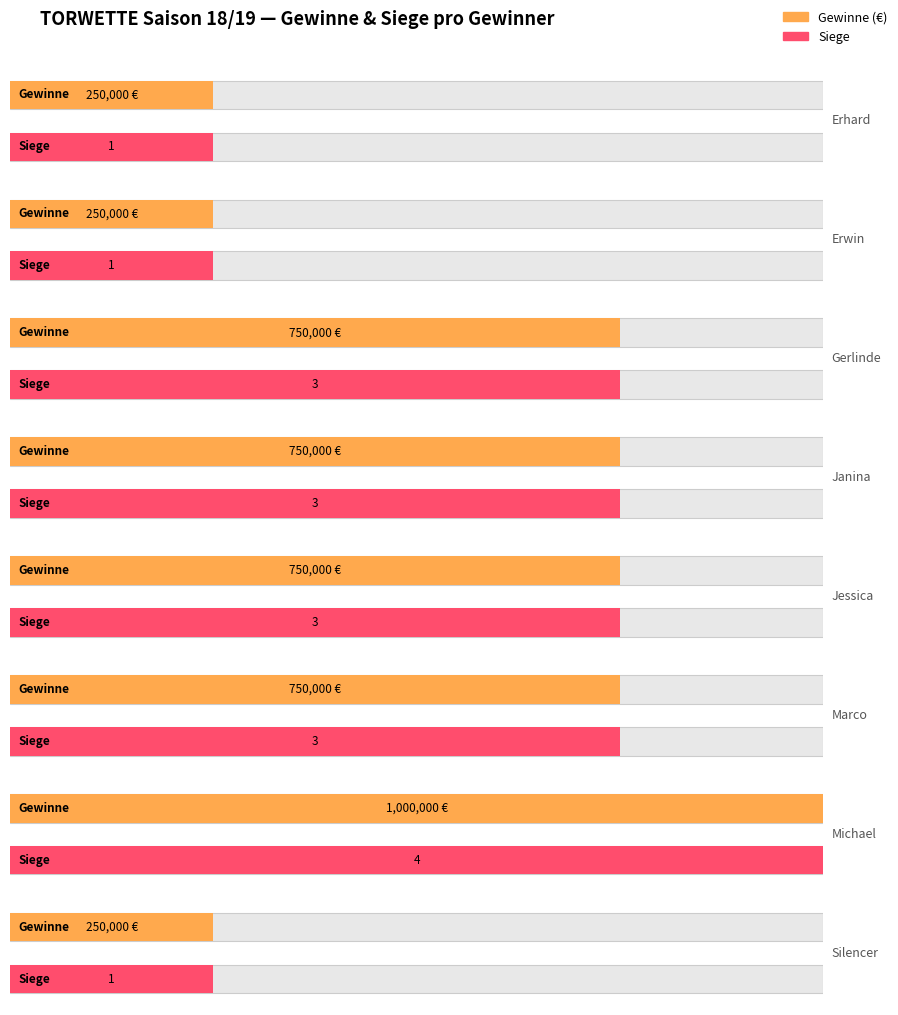

Is it true that Tore (Goals) equals 45 at 23?

False